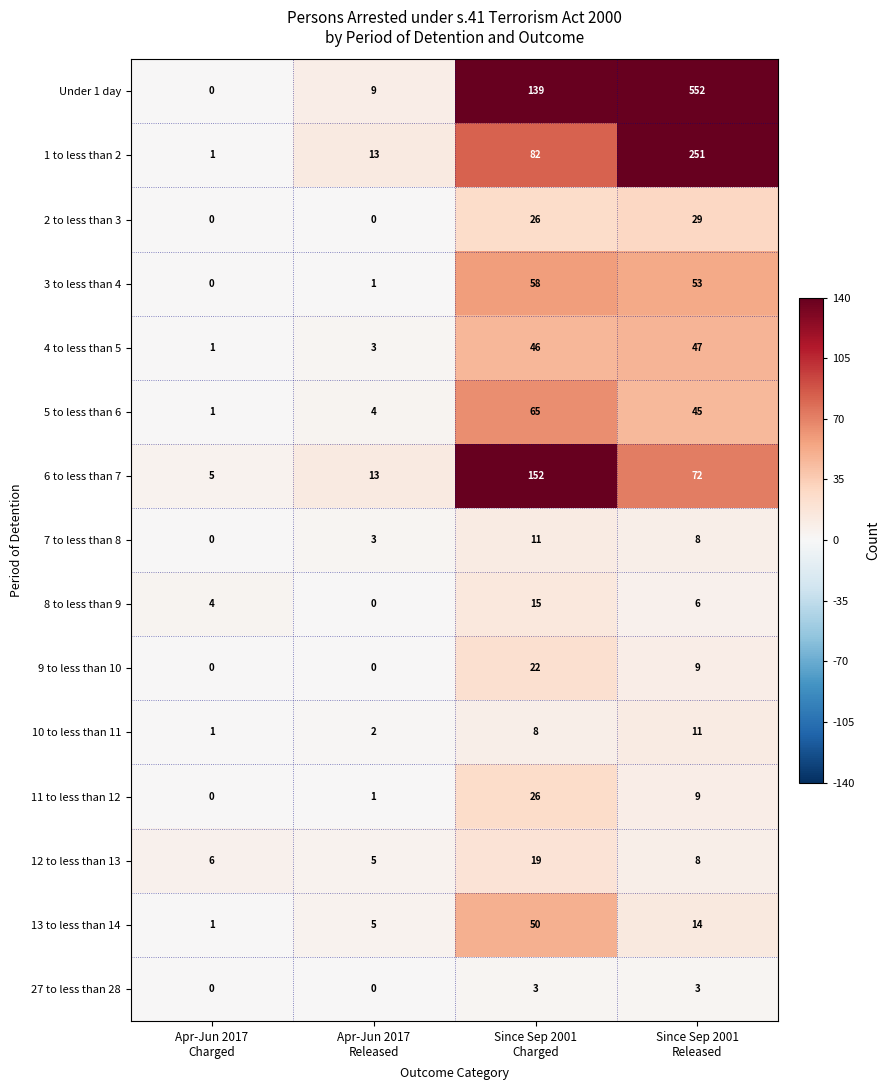

Which series has the largest total across all categories?

Under 1 day